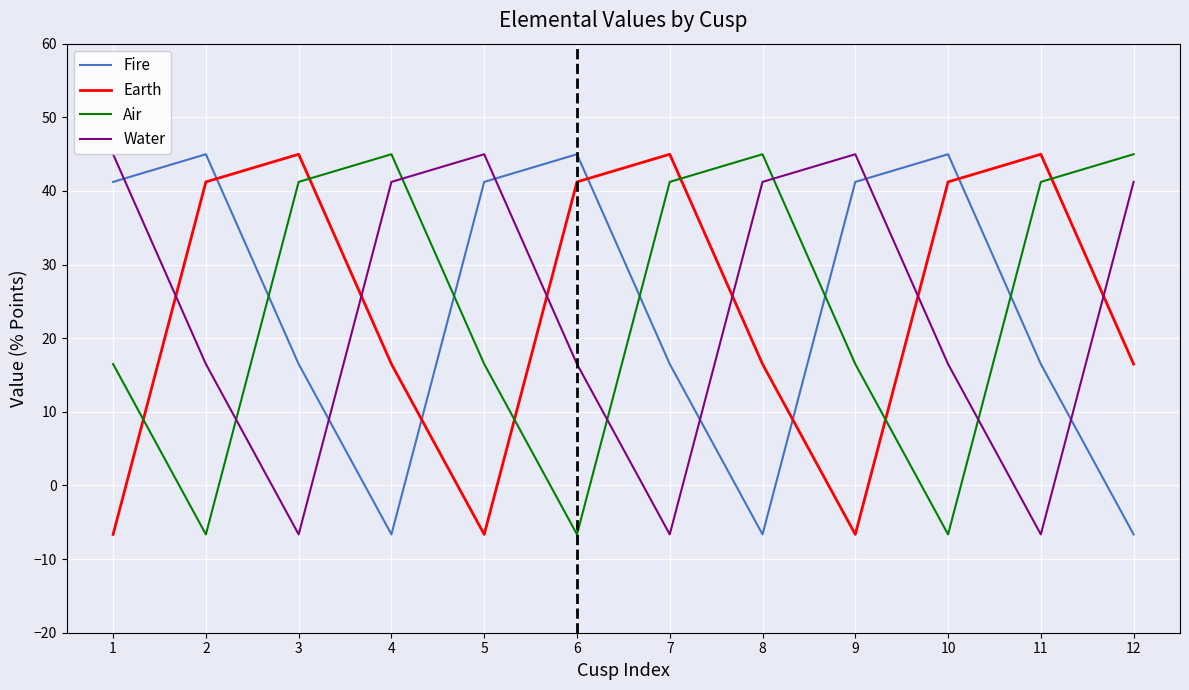

At which category does Air reach its first local peak?

4